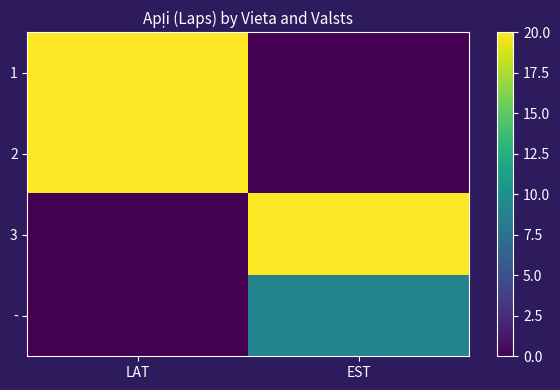

Reading left to right, extract all data points from this chart.

1: LAT=20	EST=0
2: LAT=20	EST=0
3: LAT=0	EST=20
-: LAT=0	EST=9